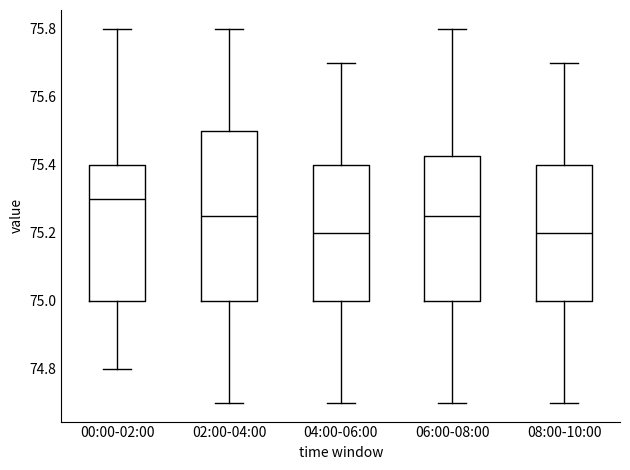

Comparing the boxes themselves (not the whiskers), which one is the tallest?

02:00-04:00